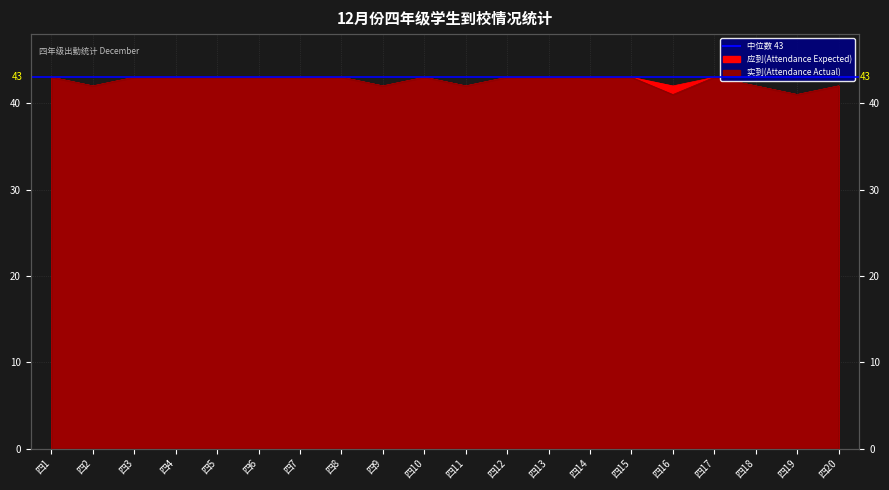

True or false: 实到(Attendance Actual) has more than 1 interior local peaks.

True